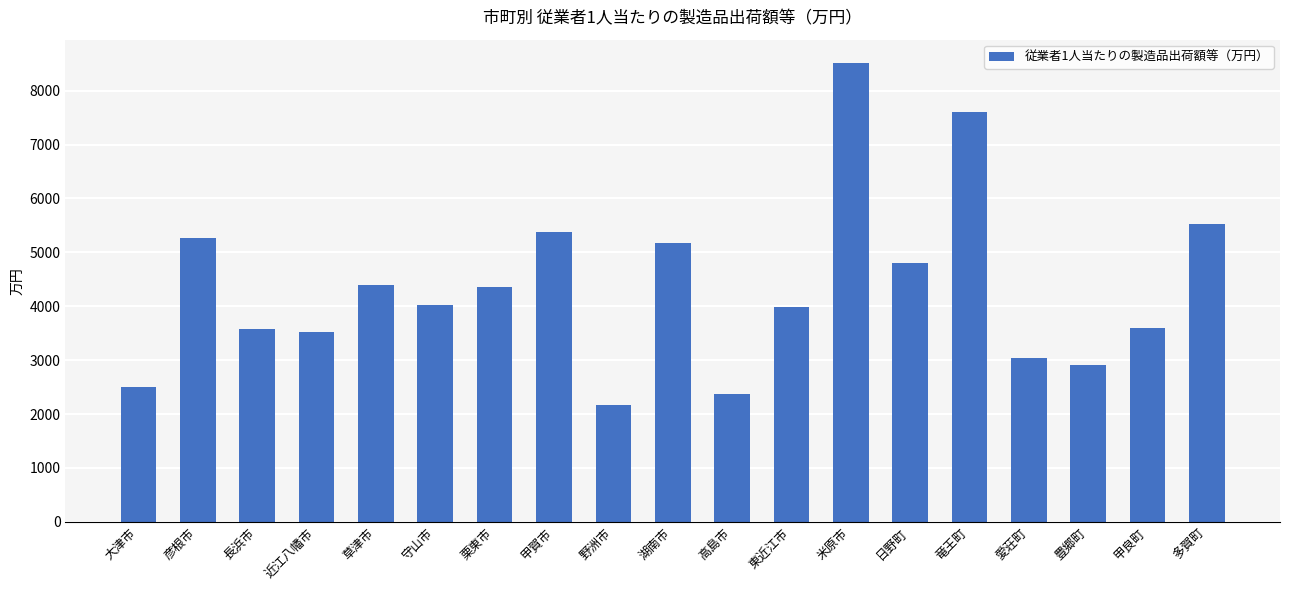

The value at 東近江市 is 3987. True or false?

True